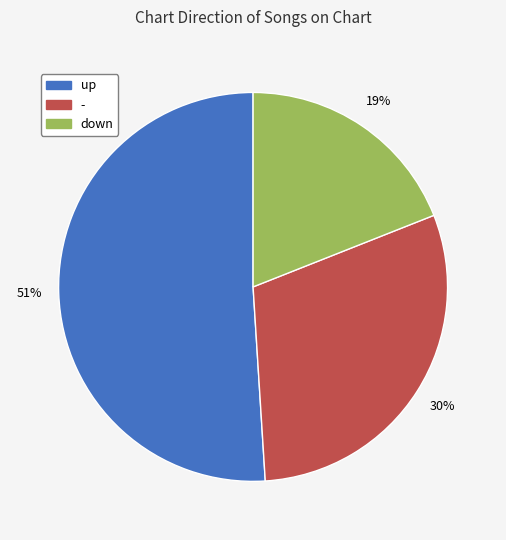

To the nearest percent, what percentage of the pie is down?

19%